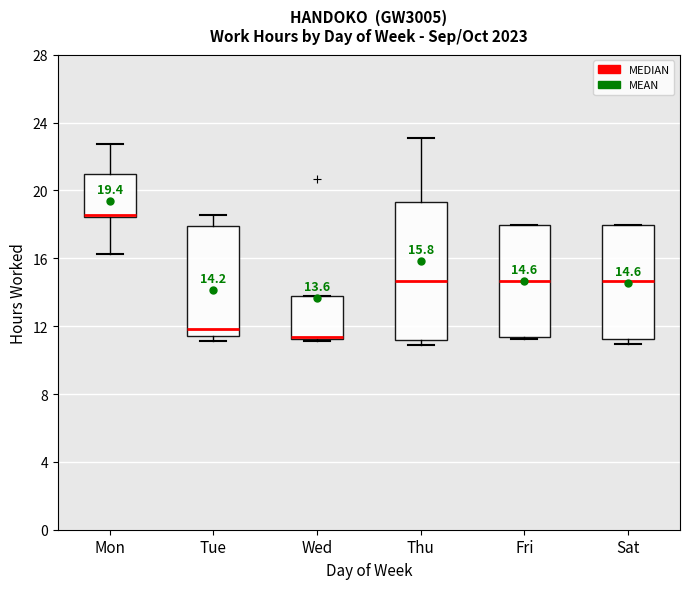

Comparing the boxes themselves (not the whiskers), which one is the tallest?

Thu